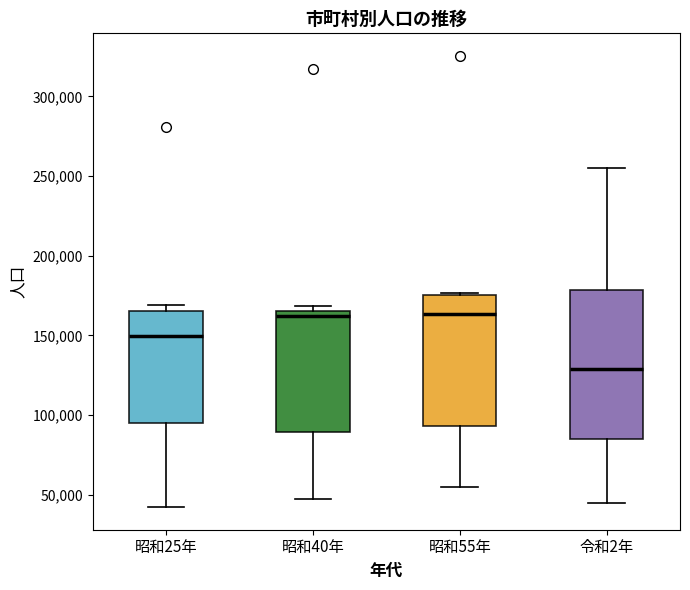

Which box is the tallest, from its lower edge to its upper edge?

令和2年